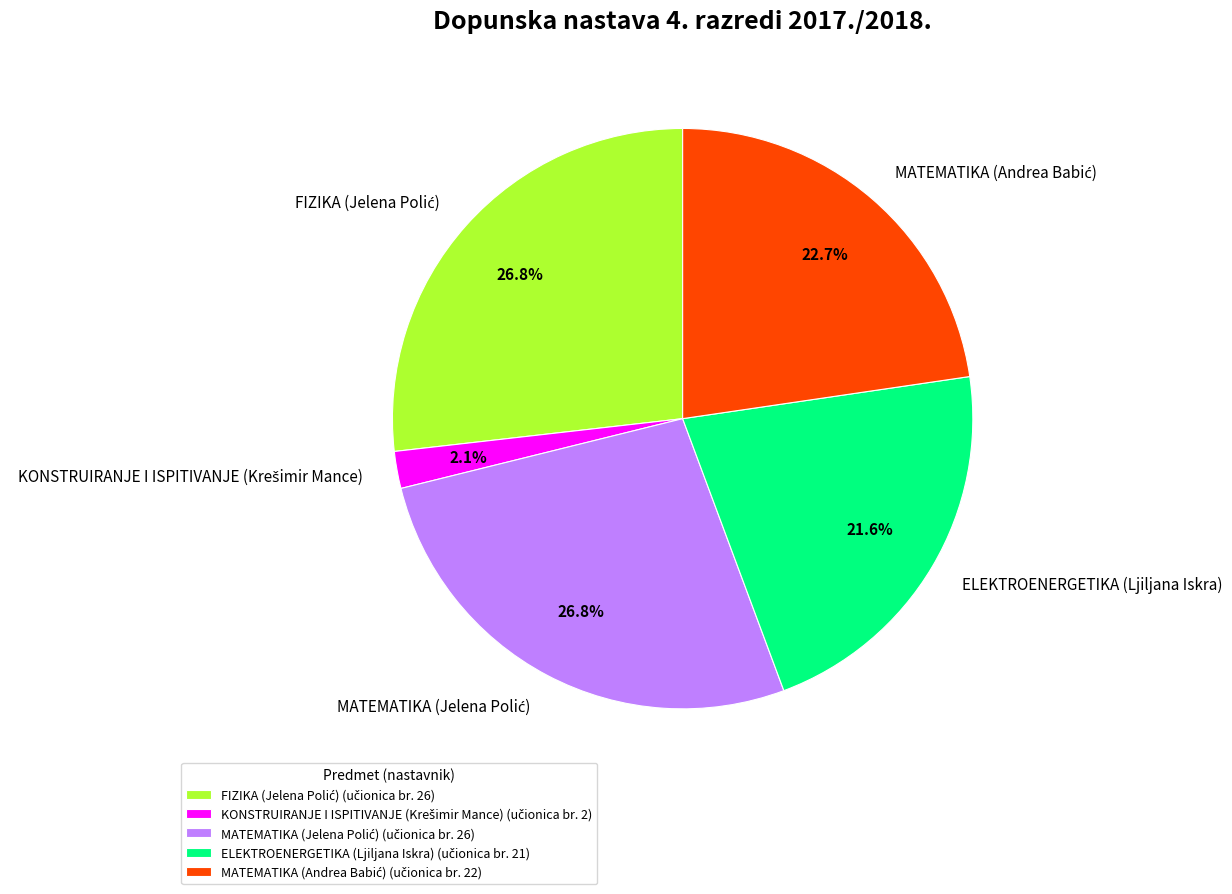

Is there any slice that represents more than half of the pie?

No